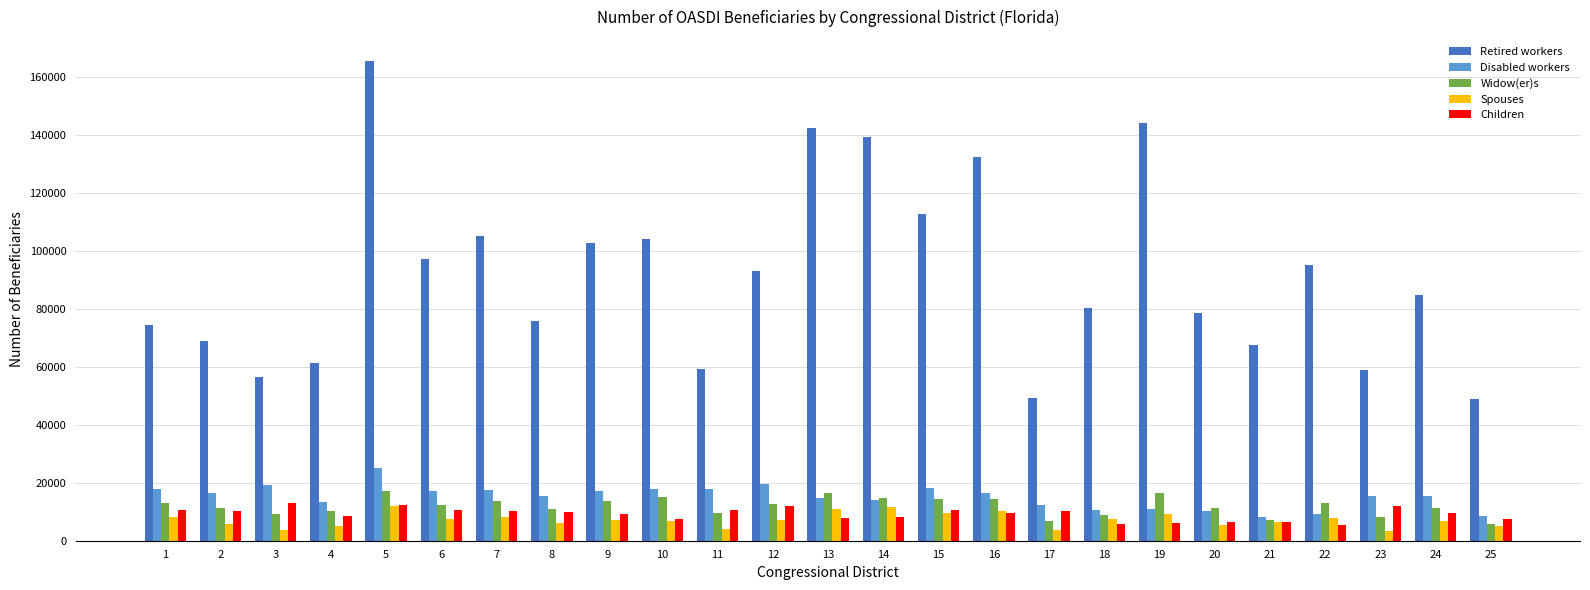

Which series has the widest spread of values?

Retired workers